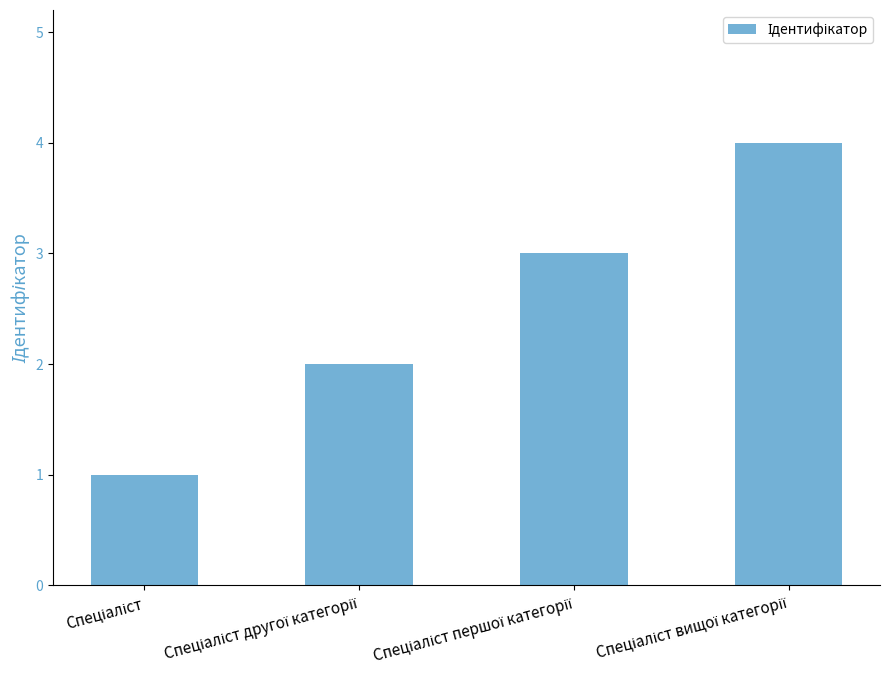

What is the difference between the maximum and second lowest values?

2